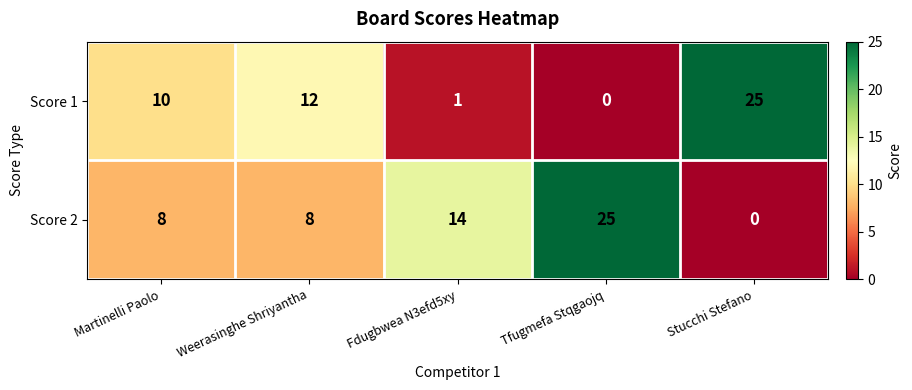

Which series has the largest total across all categories?

Score 2